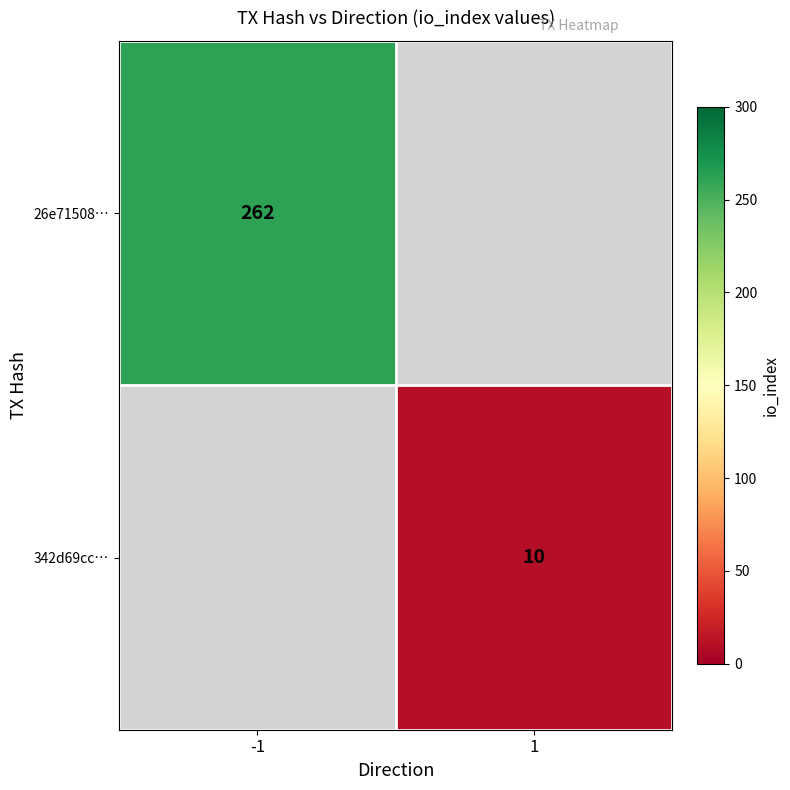

The value of 342d69cc… at 1 is 3. True or false?

False